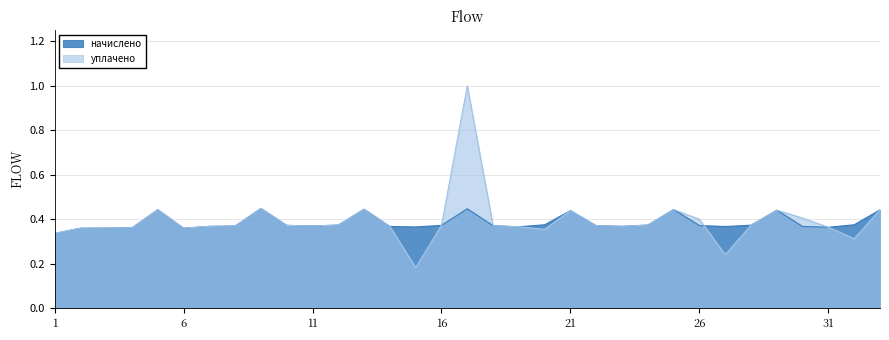

True or false: уплачено and начислено cross at least once.

True